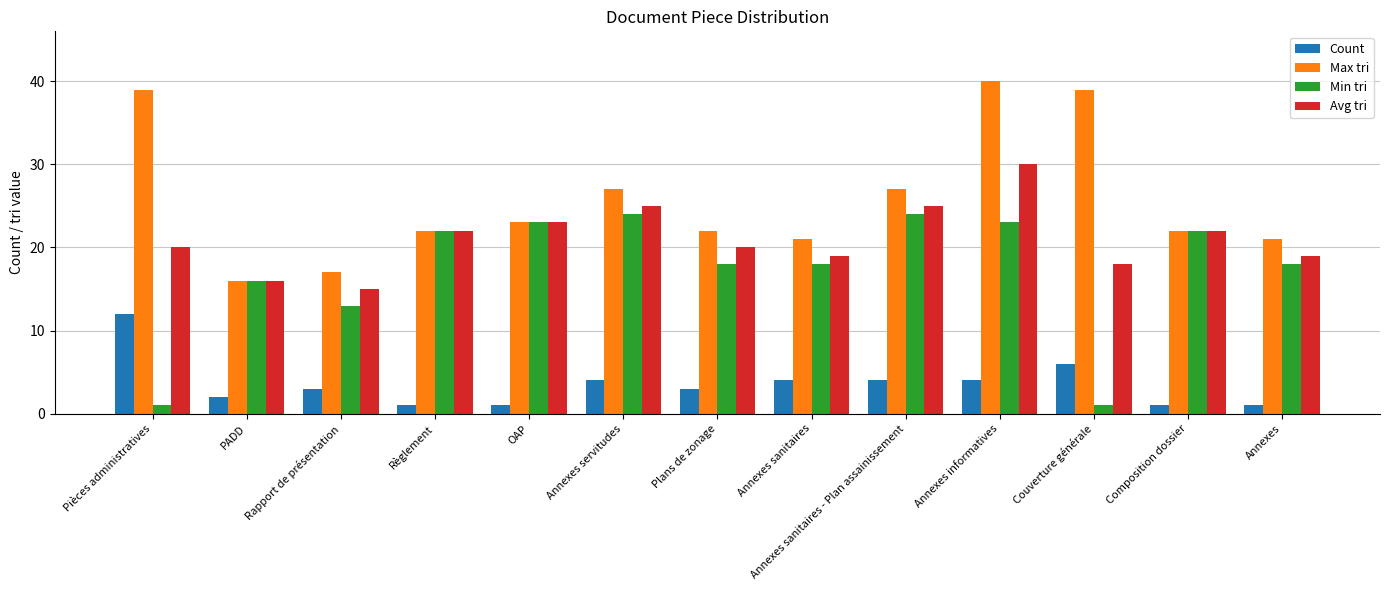

What is the value of the Count bar at the 9th from the left?

4